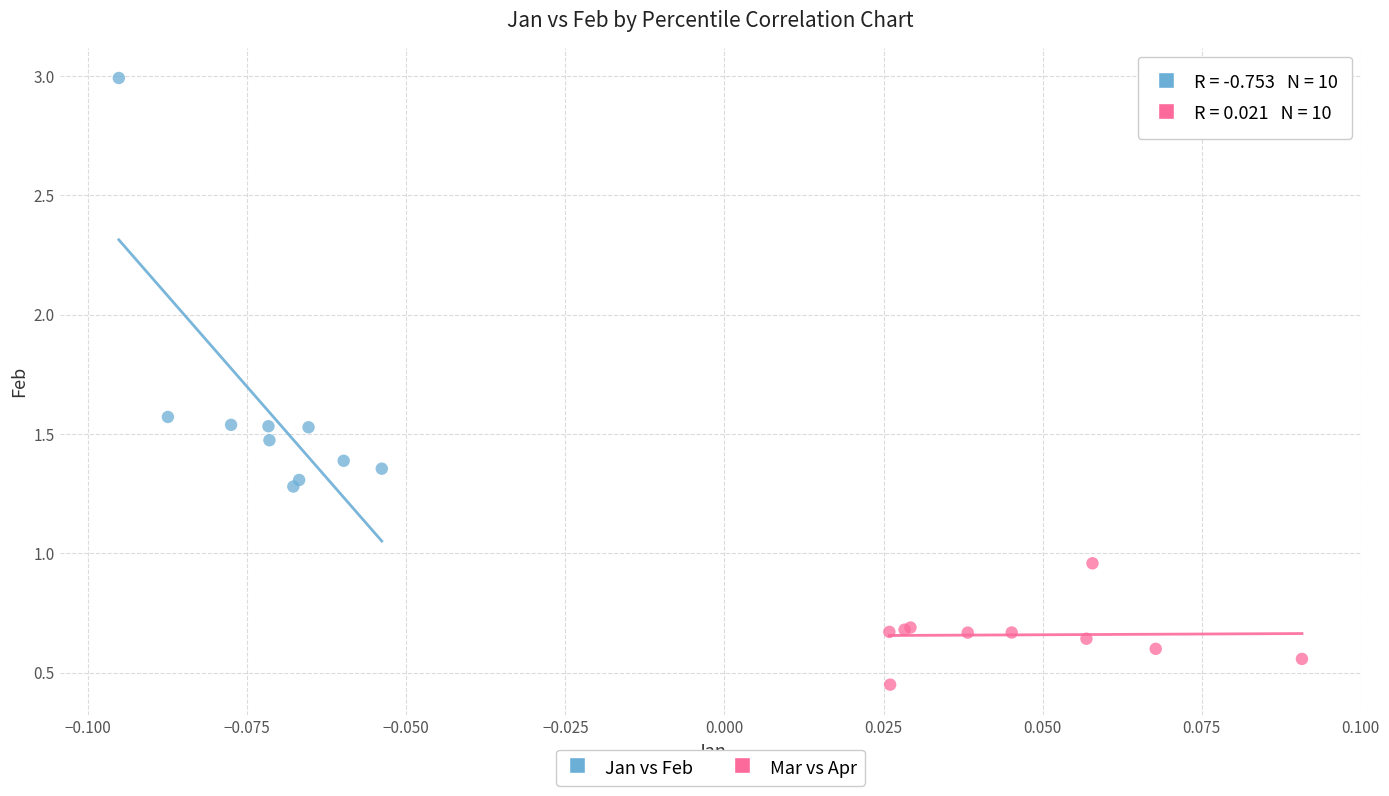

Which series contains the highest Y value?

Jan vs Feb